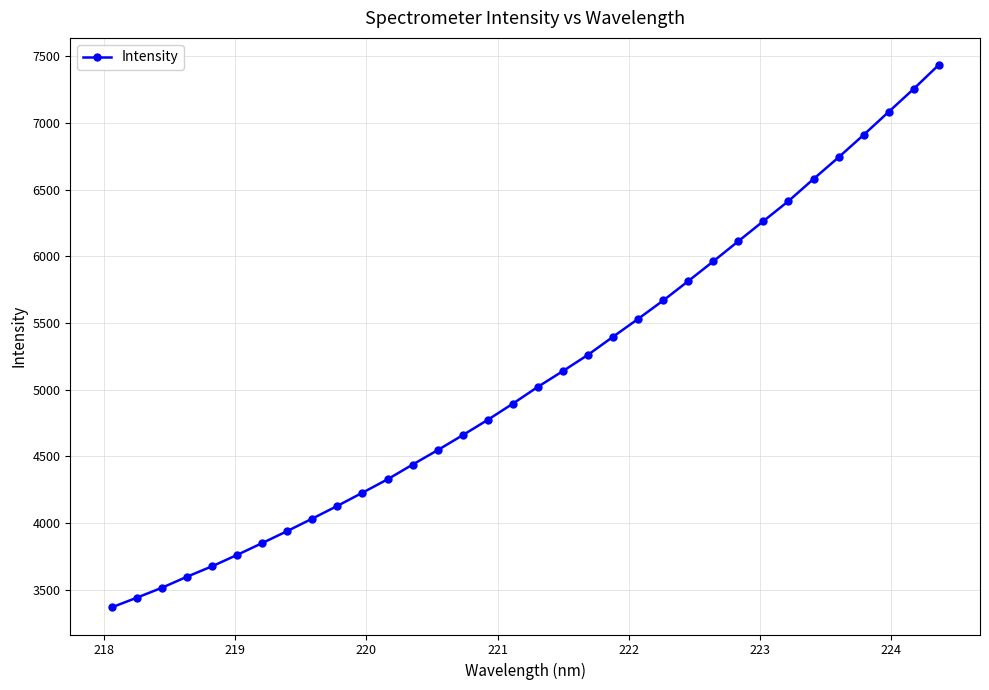

What is the difference between the second highest and minimum values?

3883.5